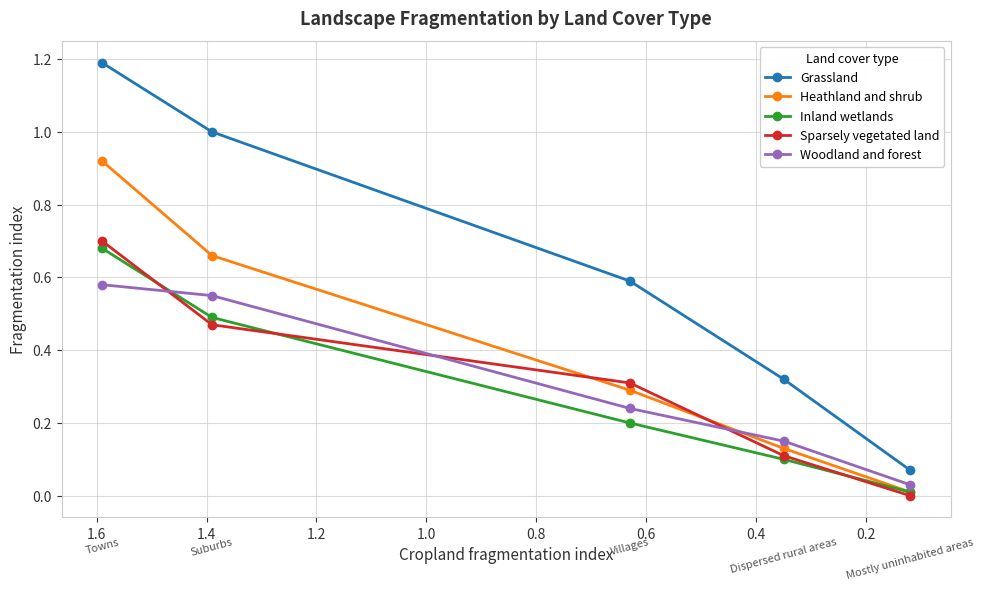

Which series has the largest range (max minus min)?

Grassland